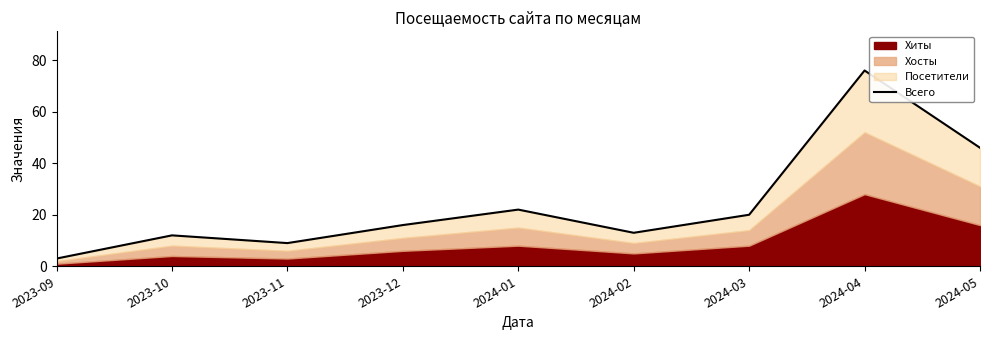

Approximately how many times larger is the value at 2023-10 compared to 2024-02?

0.9